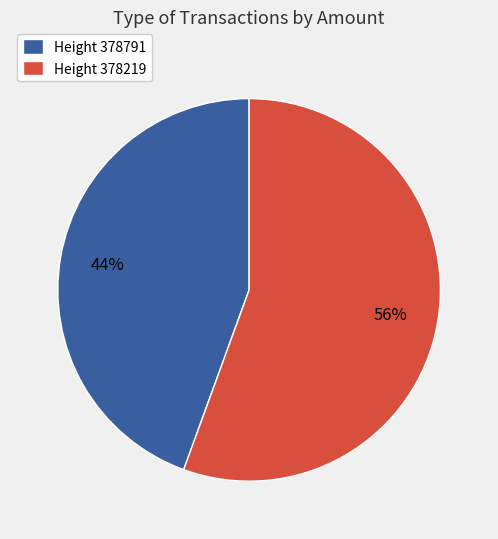

To the nearest percent, what is the average slice percentage?

50%